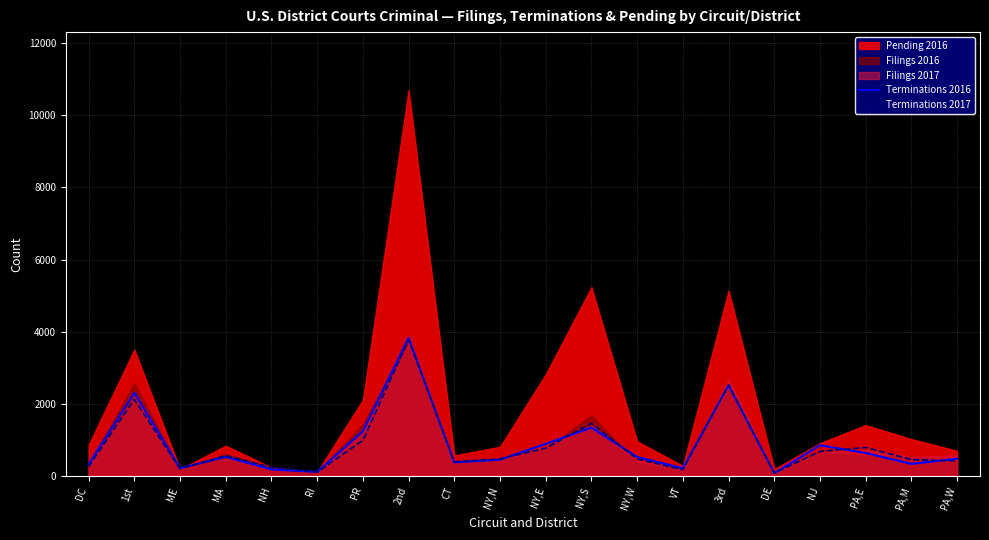

What is the minimum value shown in the chart?

85